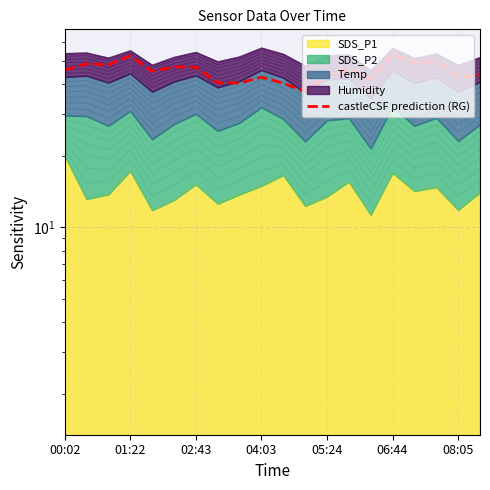

True or false: the data has more than 2 interior local peaks.

True